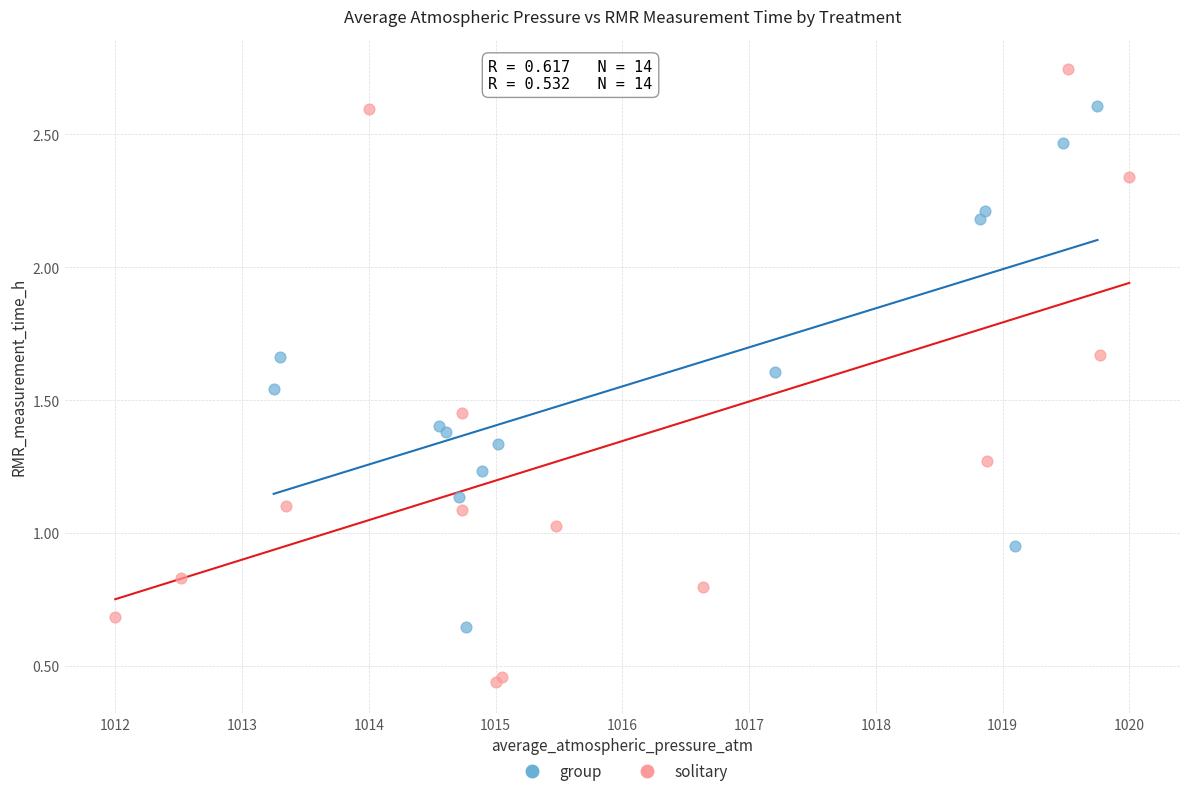

What are all the series names shown in the legend?

group, solitary